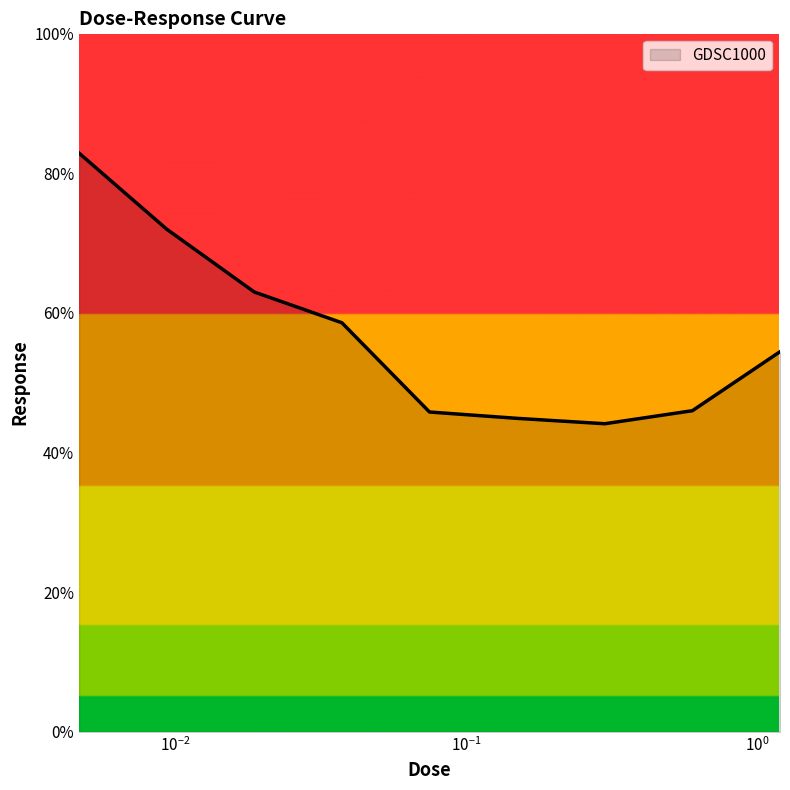

What is the smallest value displayed?

44.1